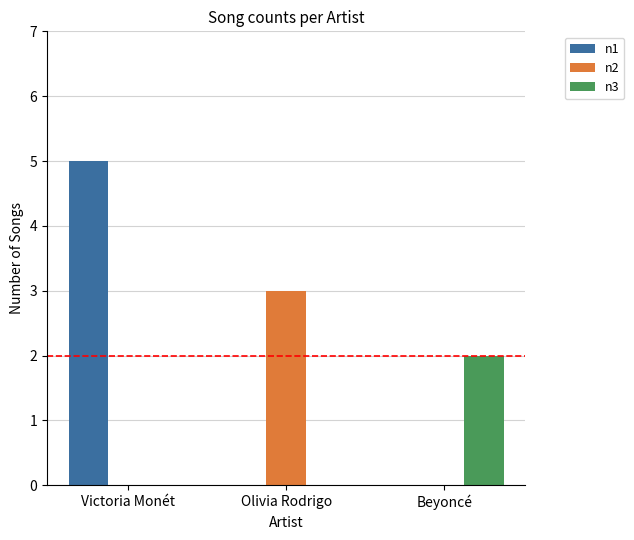

Count the number of categories in the chart.

3